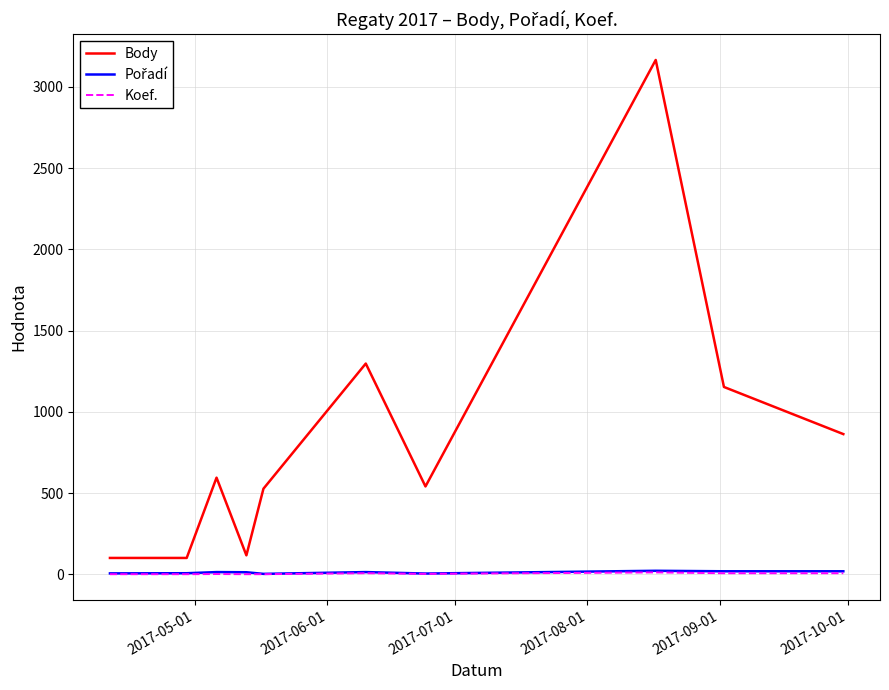

What is the difference between the maximum and minimum values in the Koef. series?

11